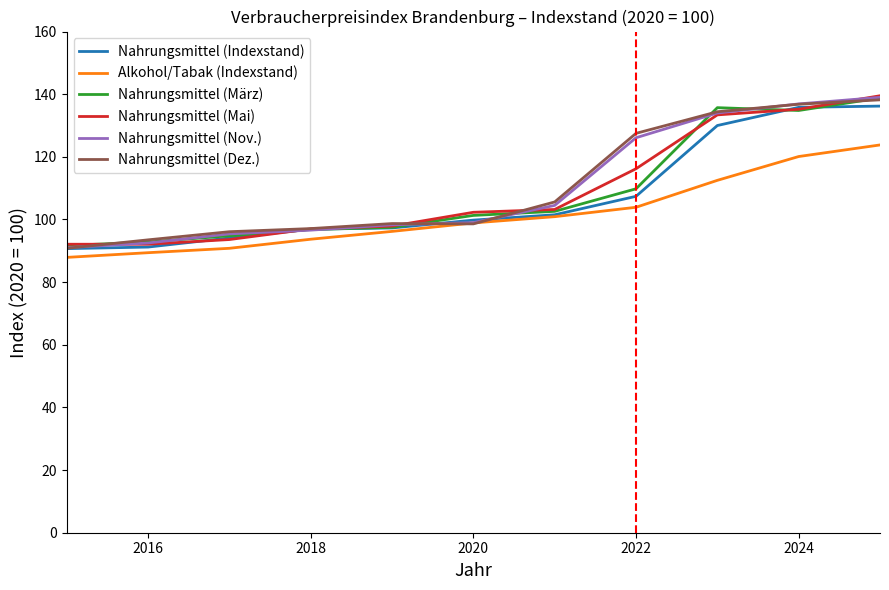

What is the smallest value displayed?

87.9